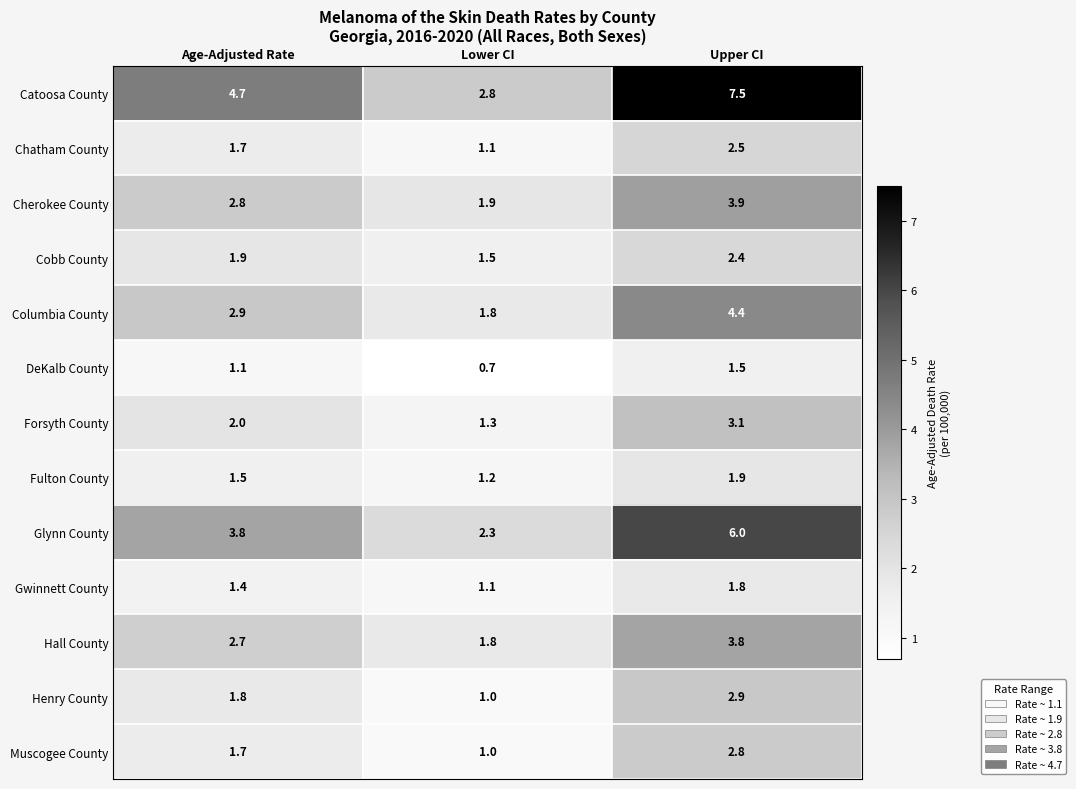

The value of Gwinnett County at Age-Adjusted Rate is 1.4. True or false?

True